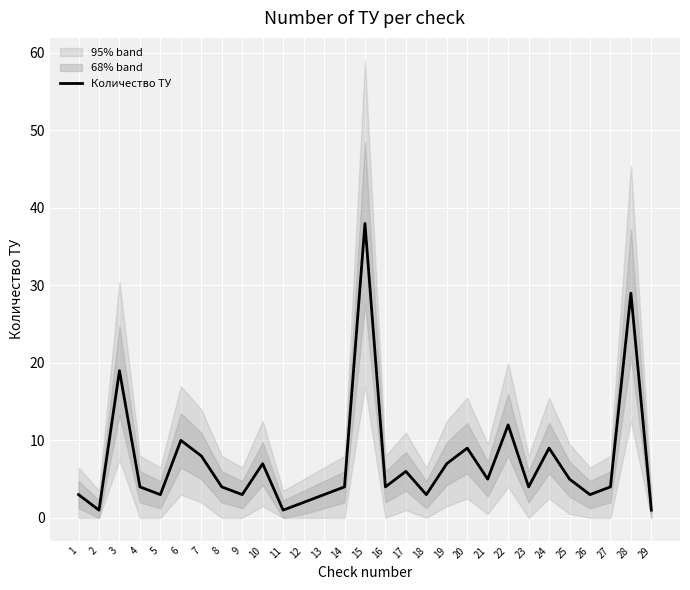

At which label does the data first exceed 4?

3